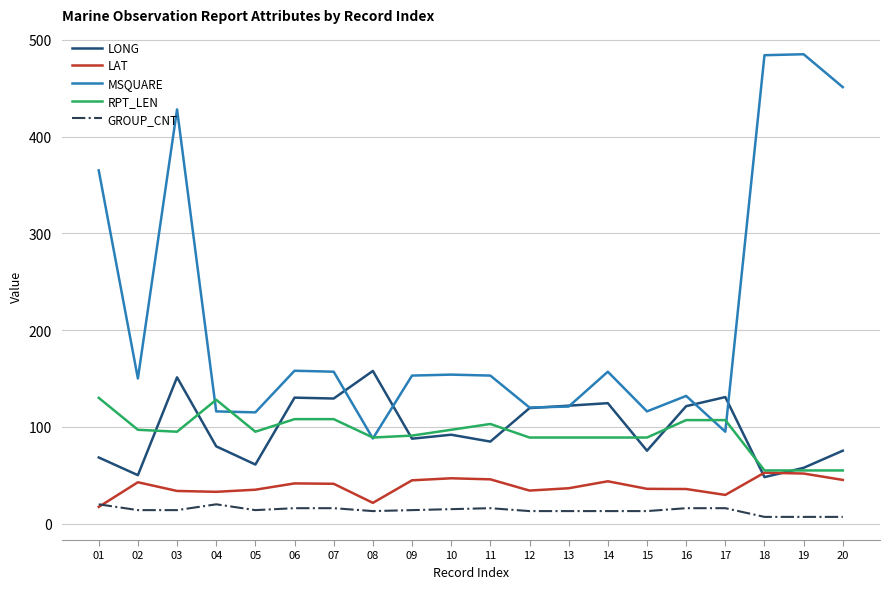

Is it true that LAT equals 45.2 at 20?

True